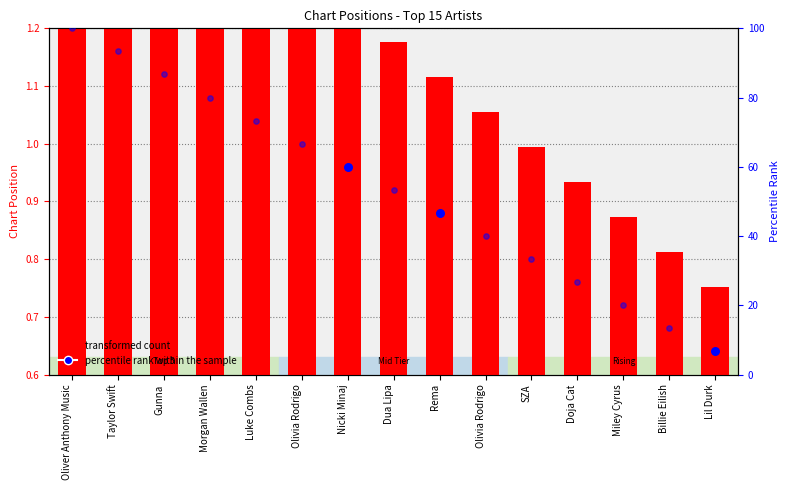

What is the change in value from Nicki Minaj to Olivia Rodrigo?

-0.2